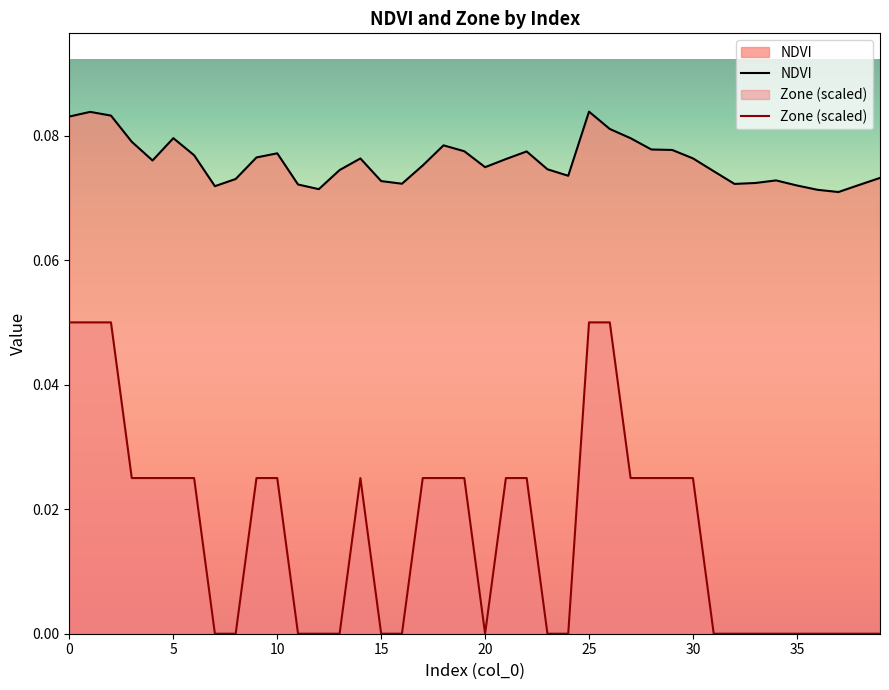

Reading left to right, list all the values displayed in this chart.

NDVI: 0.1	0.1	0.1	0.1	0.1	0.1	0.1	0.1	0.1	0.1	0.1	0.1	0.1	0.1	0.1	0.1	0.1	0.1	0.1	0.1	0.1	0.1	0.1	0.1	0.1	0.1	0.1	0.1	0.1	0.1	0.1	0.1	0.1	0.1	0.1	0.1	0.1	0.1	0.1	0.1
Zone: 0.1	0.1	0.1	0.0	0.0	0.0	0.0	0.0	0.0	0.0	0.0	0.0	0.0	0.0	0.0	0.0	0.0	0.0	0.0	0.0	0.0	0.0	0.0	0.0	0.0	0.1	0.1	0.0	0.0	0.0	0.0	0.0	0.0	0.0	0.0	0.0	0.0	0.0	0.0	0.0